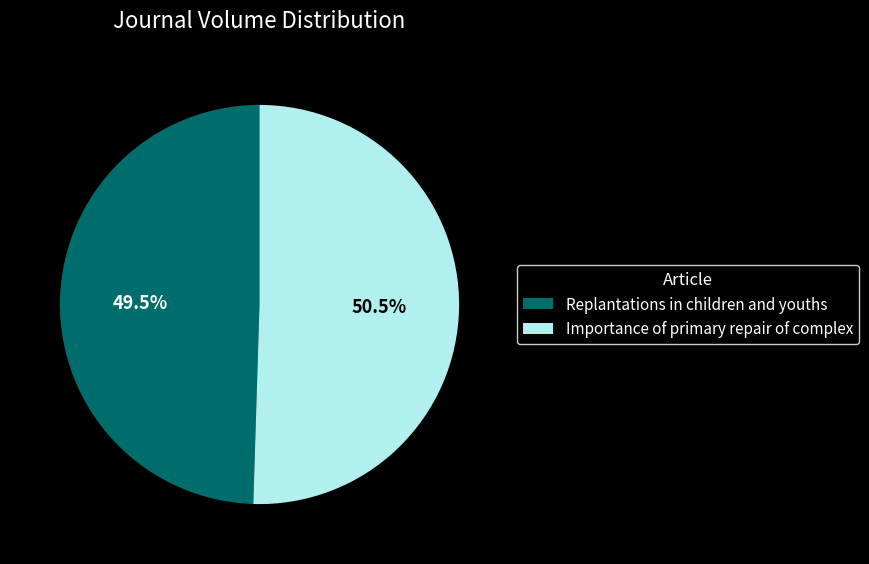

Which category has the smallest portion of the pie?

Replantations in children and youths